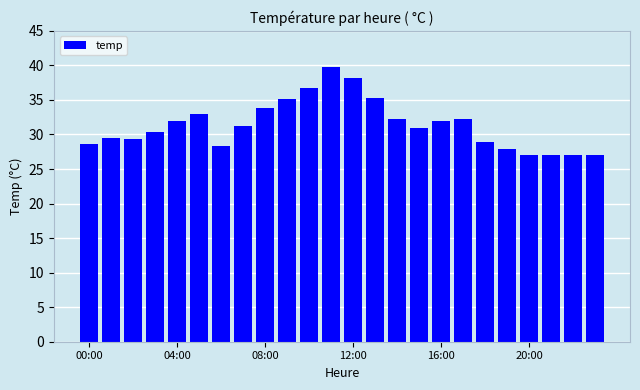

What is the smallest value displayed?

27.0